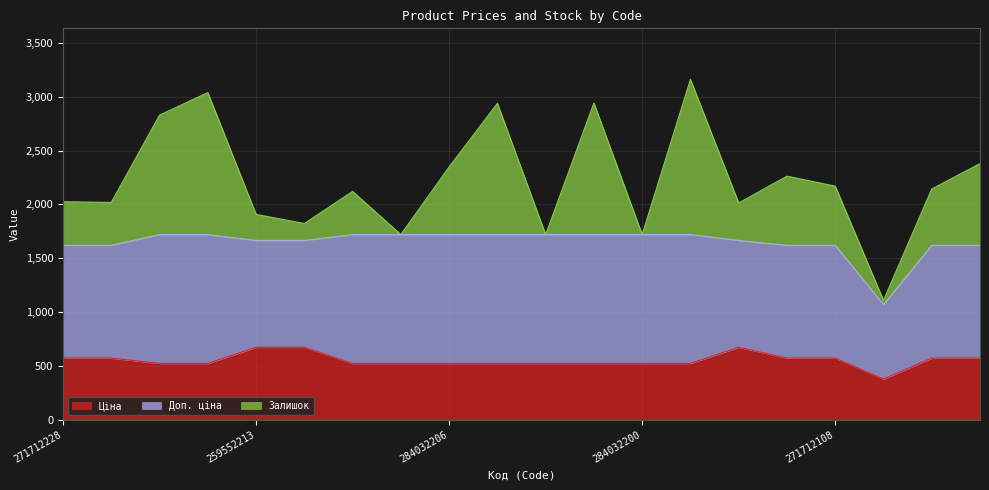

At which label does Ціна reach its peak?

259552213